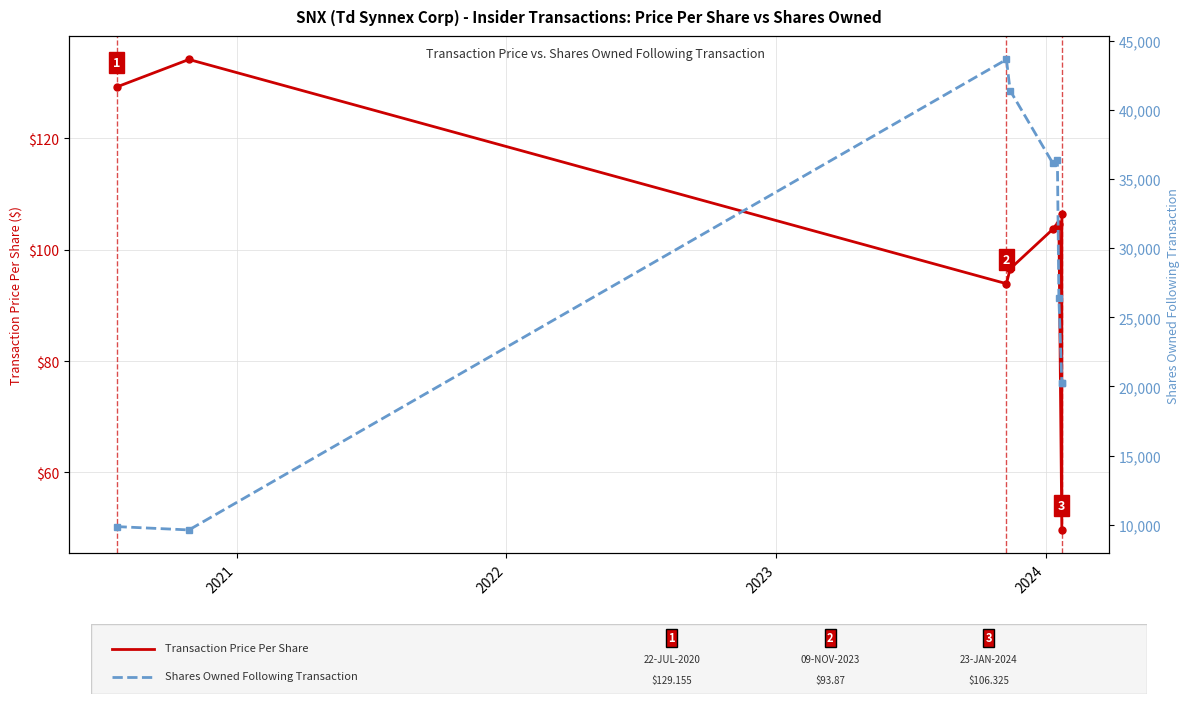

How many data points in Transaction Price Per Share are above 104?

4